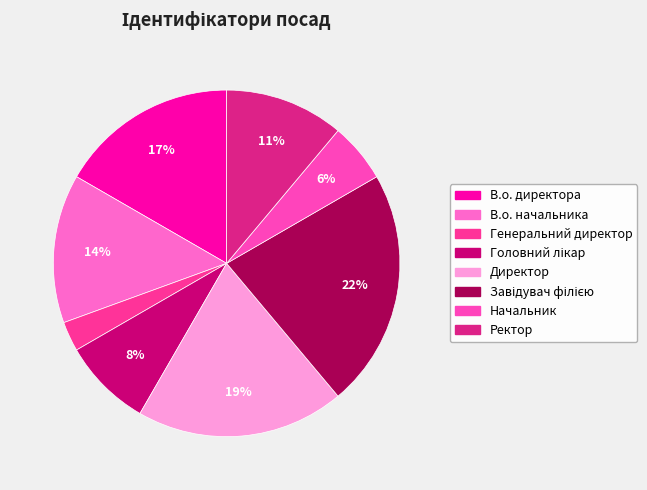

How many segments does this pie chart have?

8